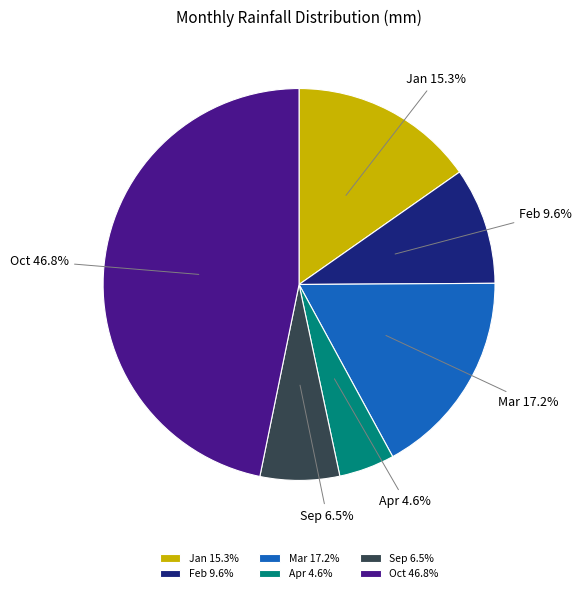

Is it true that Jan is 15% of the pie?

True